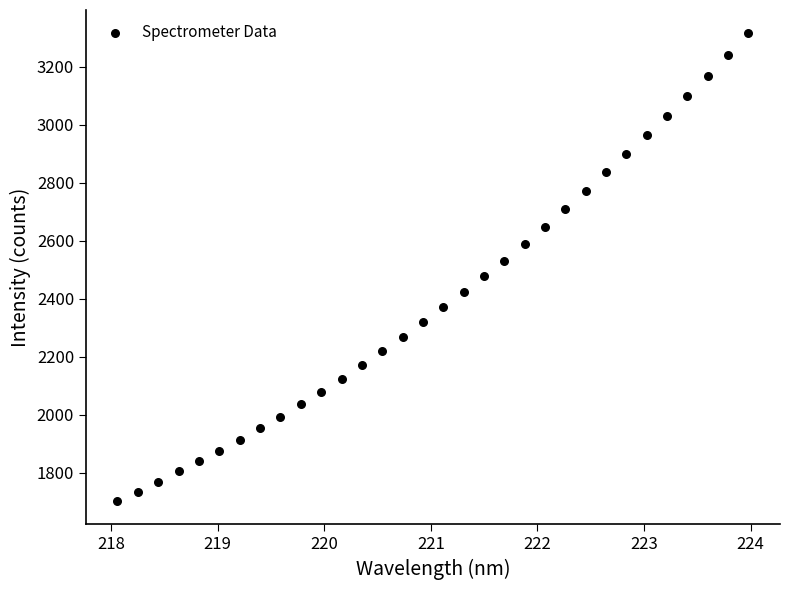

What is the range of X values (max minus min)?

5.9